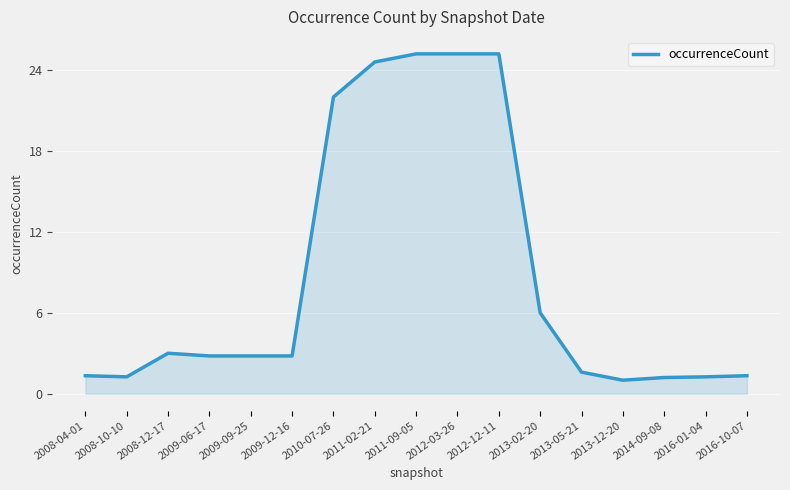

The chart shows a value of 25.2 at 2011-09-05. True or false?

True